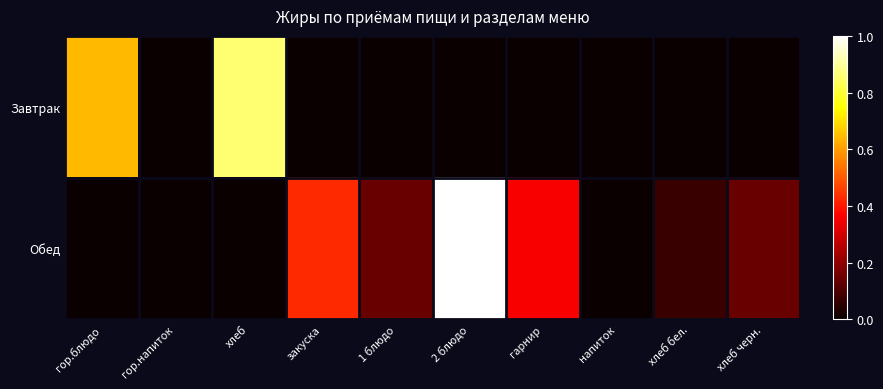

Which series has the widest spread of values?

Обед